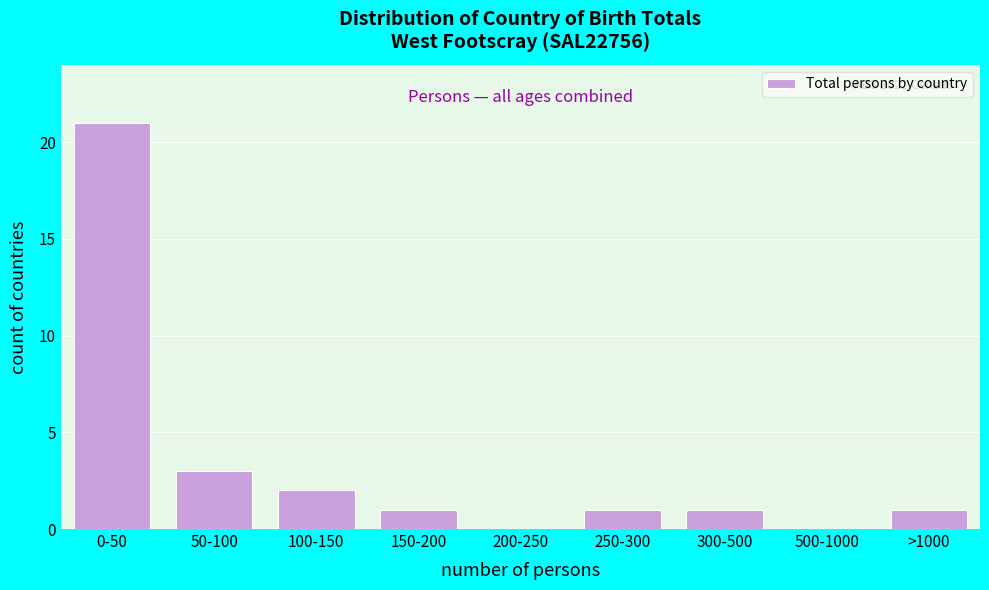

Reading left to right, list all the values displayed in this chart.

0-50=21	50-100=3	100-150=2	150-200=1	200-250=0	250-300=1	300-500=1	500-1000=0	>1000=1